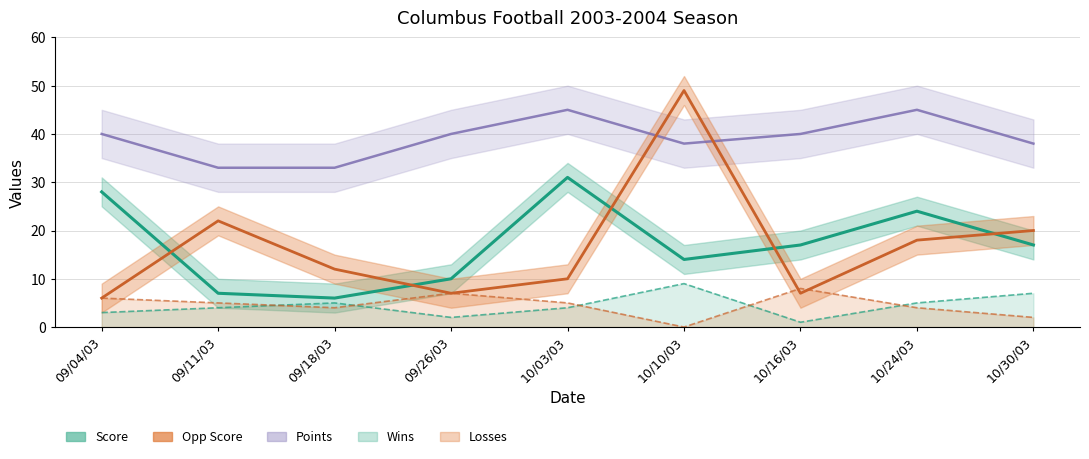

What is the difference between the Opp Score values at 10/03/03 and 10/24/03?

8